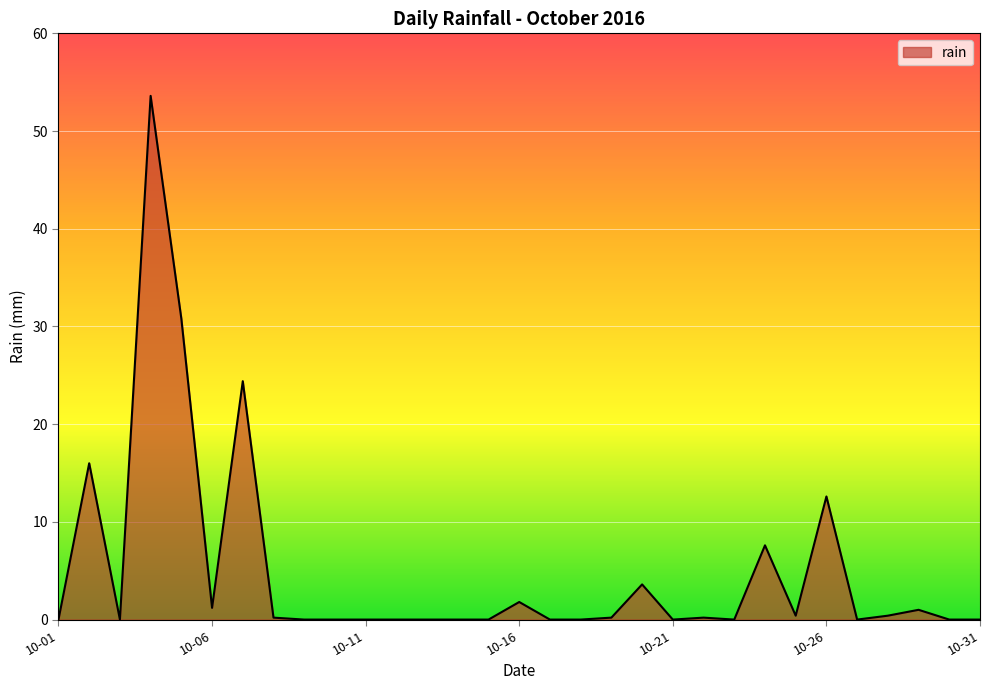

What is the difference between the maximum and minimum values?

53.6